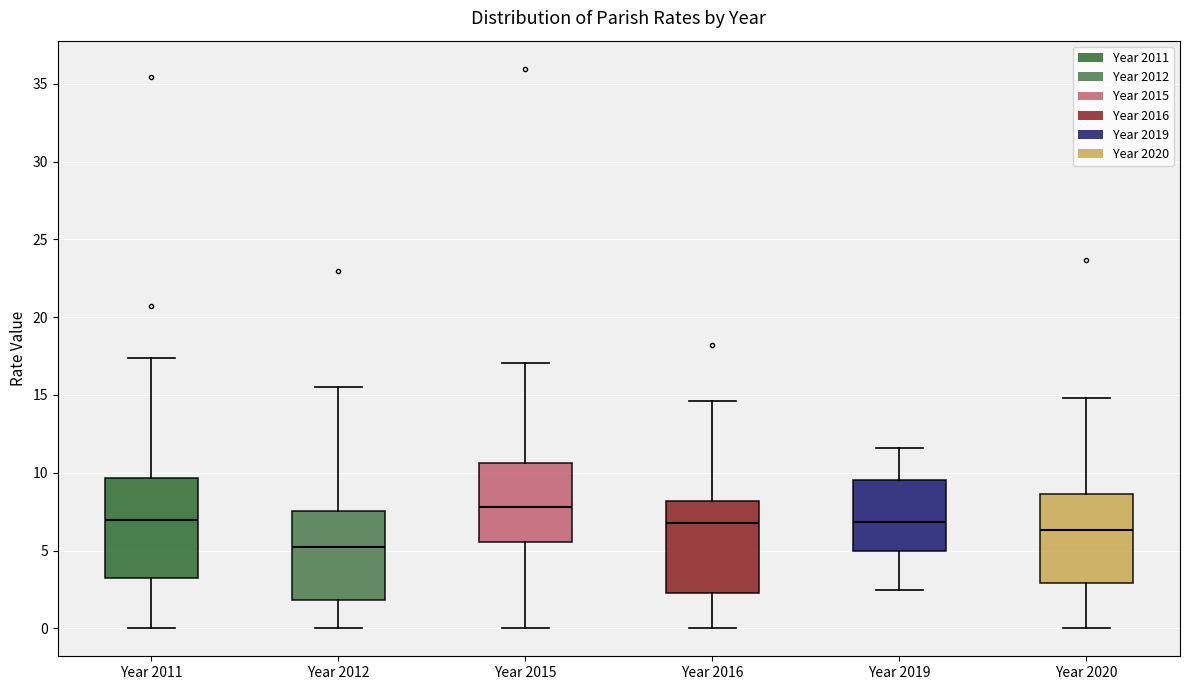

Which box's median line is the lowest?

Year 2012